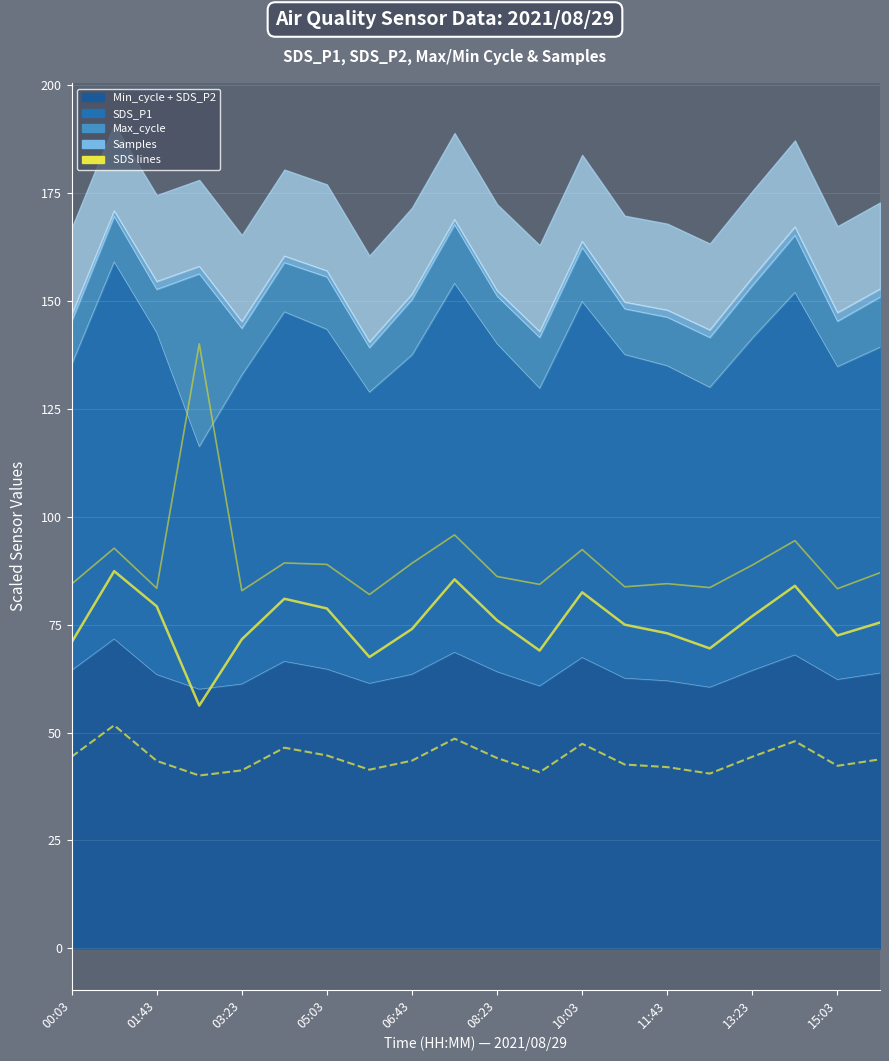

True or false: SDS_P1 line has a value of 84.0 at 17.

True